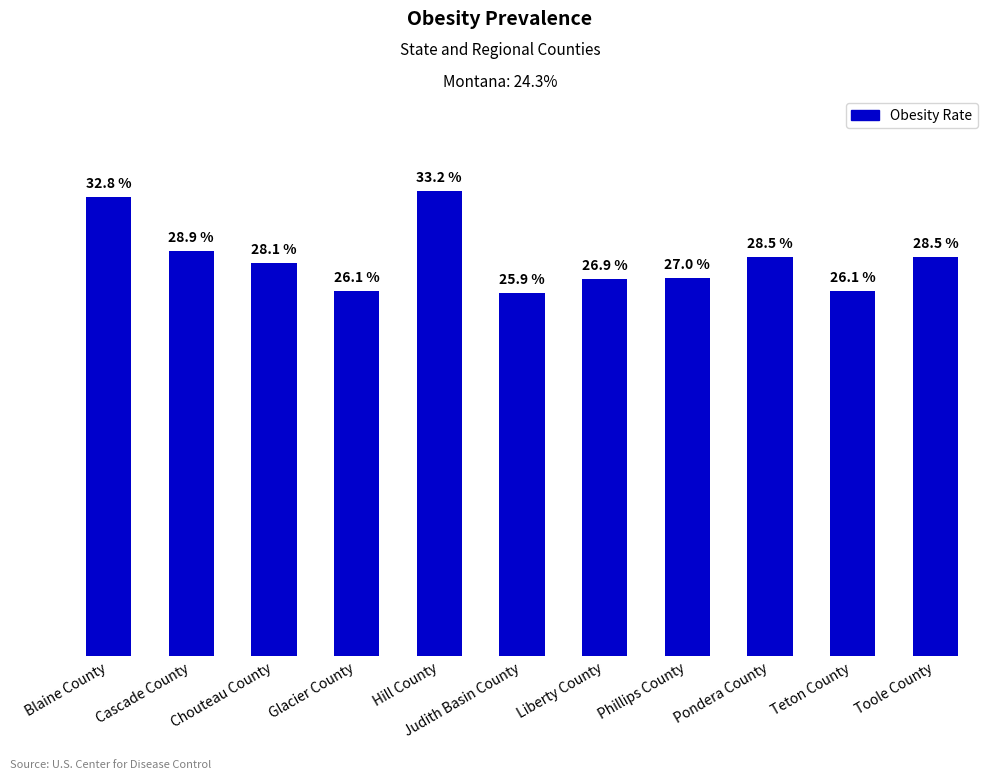

Are the bars grouped side by side (vs. stacked)?

No